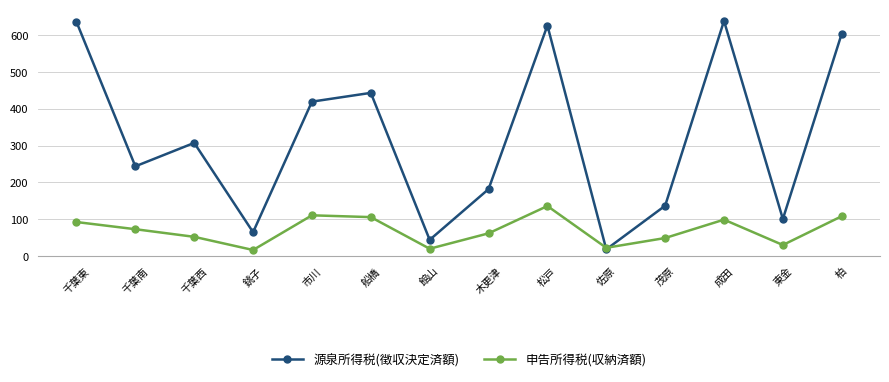

Does the chart have visible grid lines?

Yes